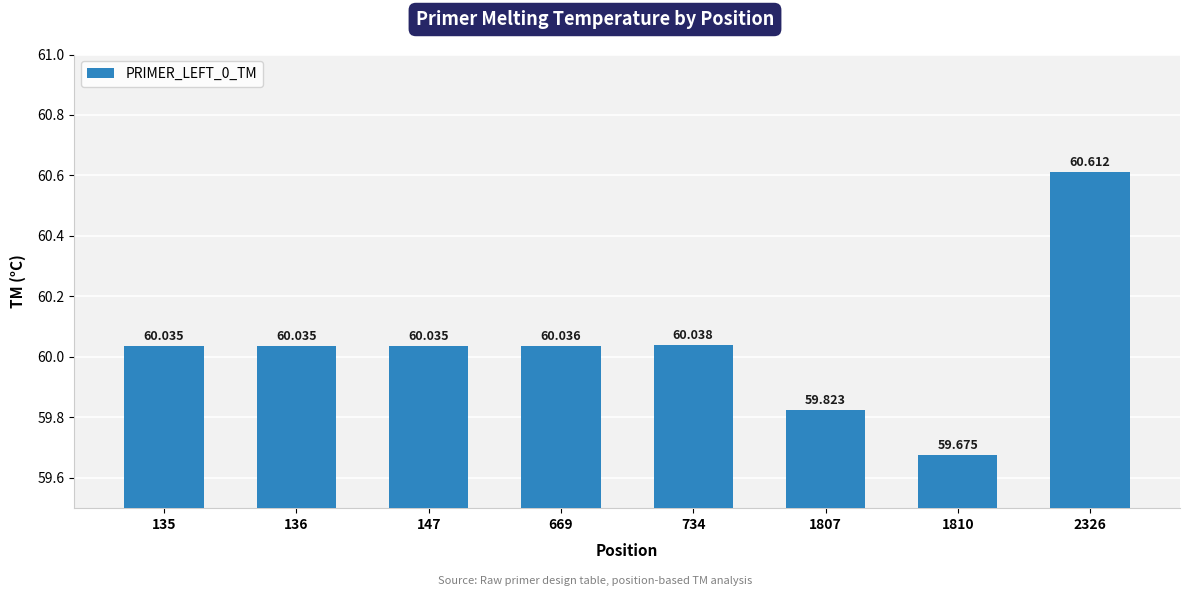

Which label corresponds to the smallest value in the chart?

1810